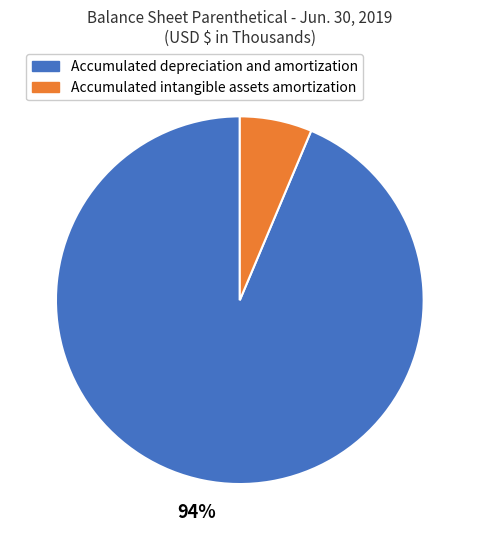

How many segments does this pie chart have?

2